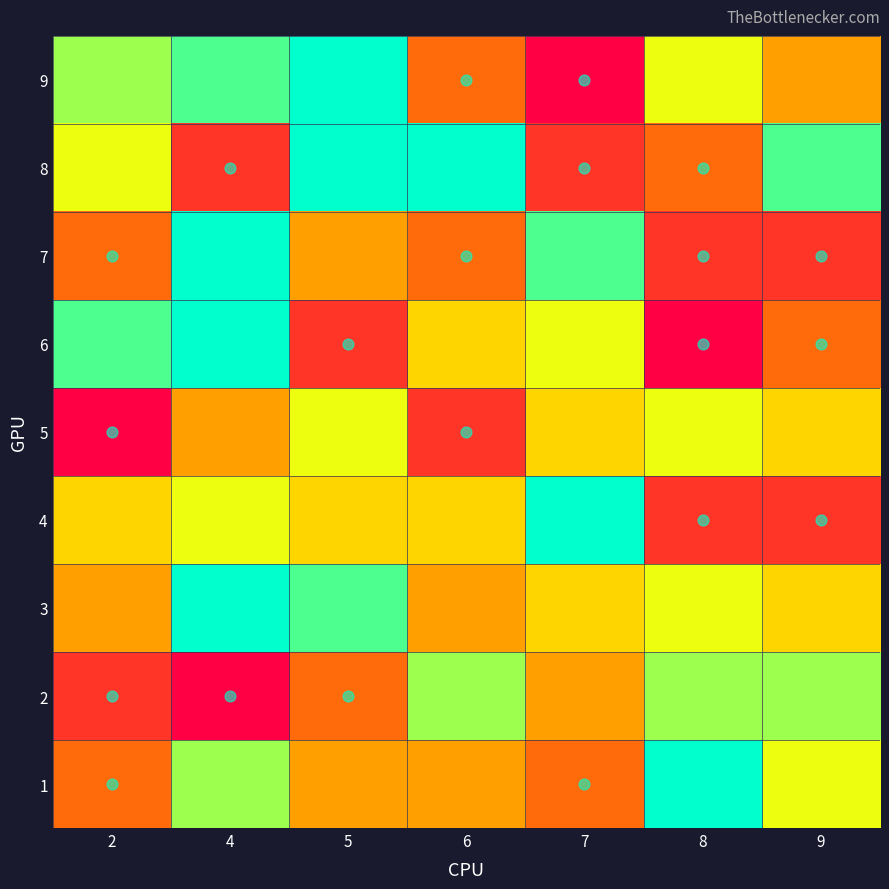

Which series changed the most between 7 and 9?

4